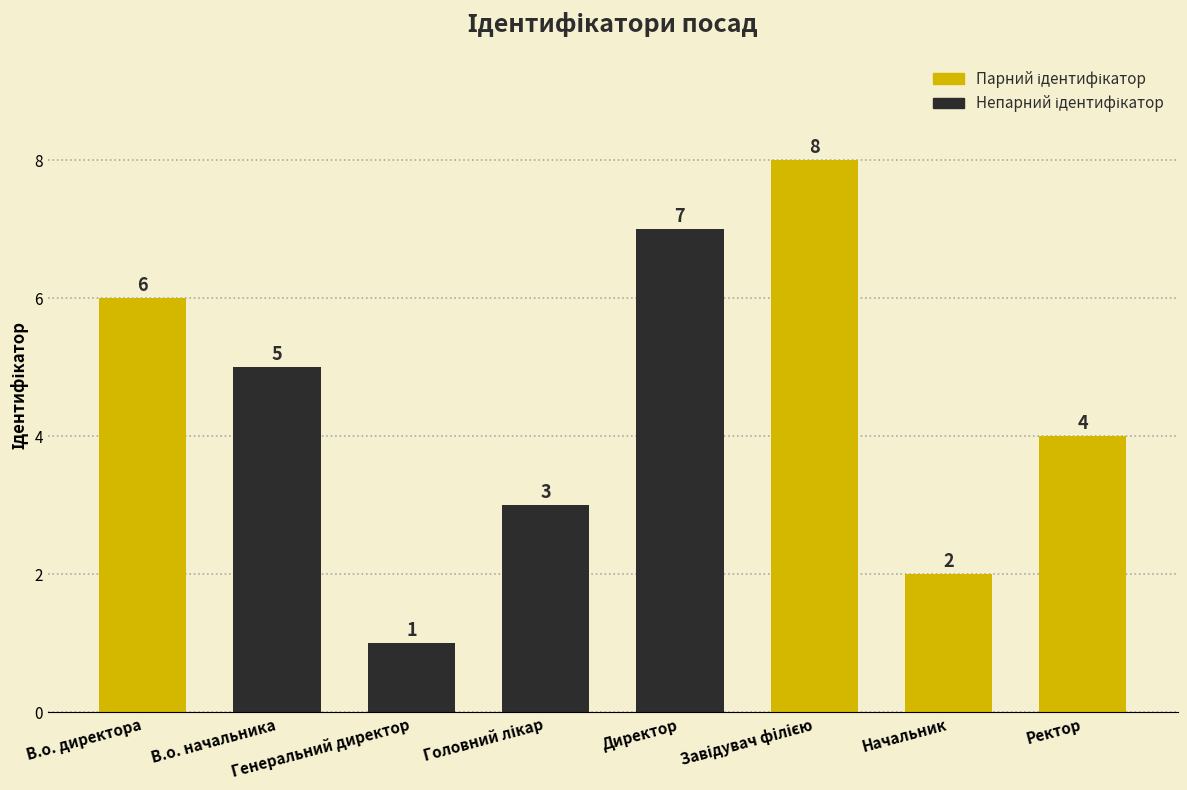

Count the number of categories in the chart.

8